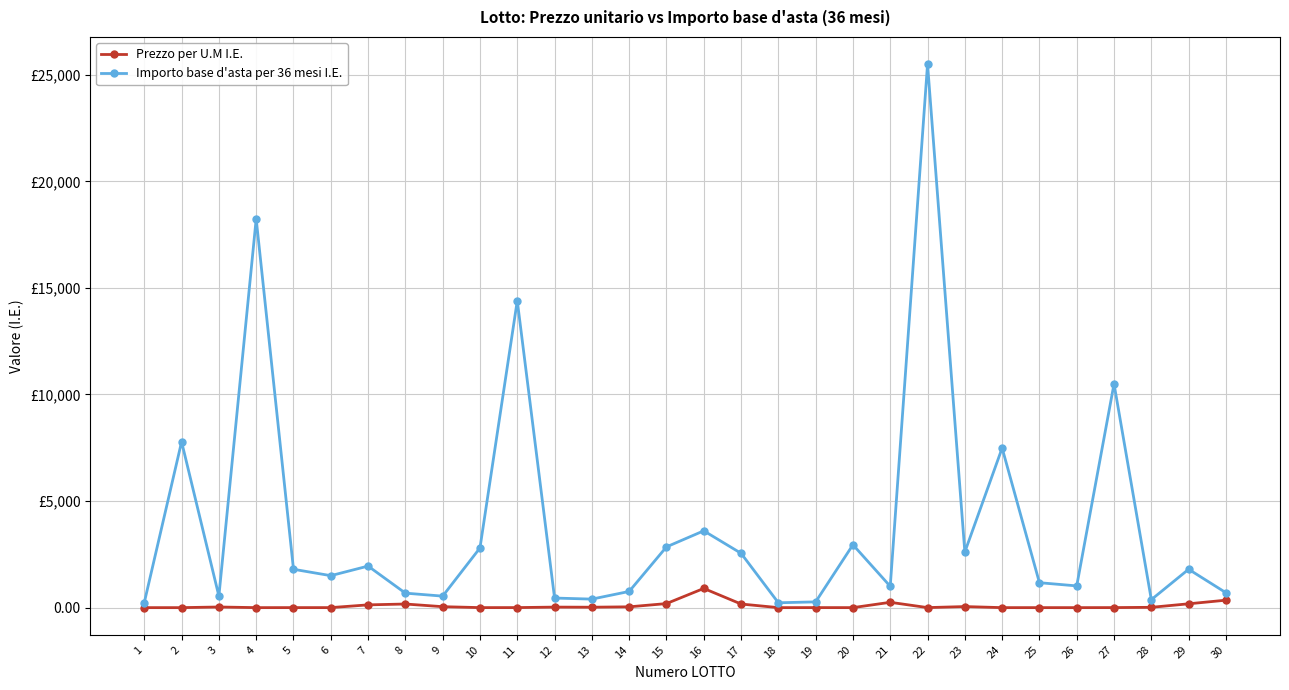

What is the value of the Prezzo per U.M I.E. point at the 15th from the left?

190.0